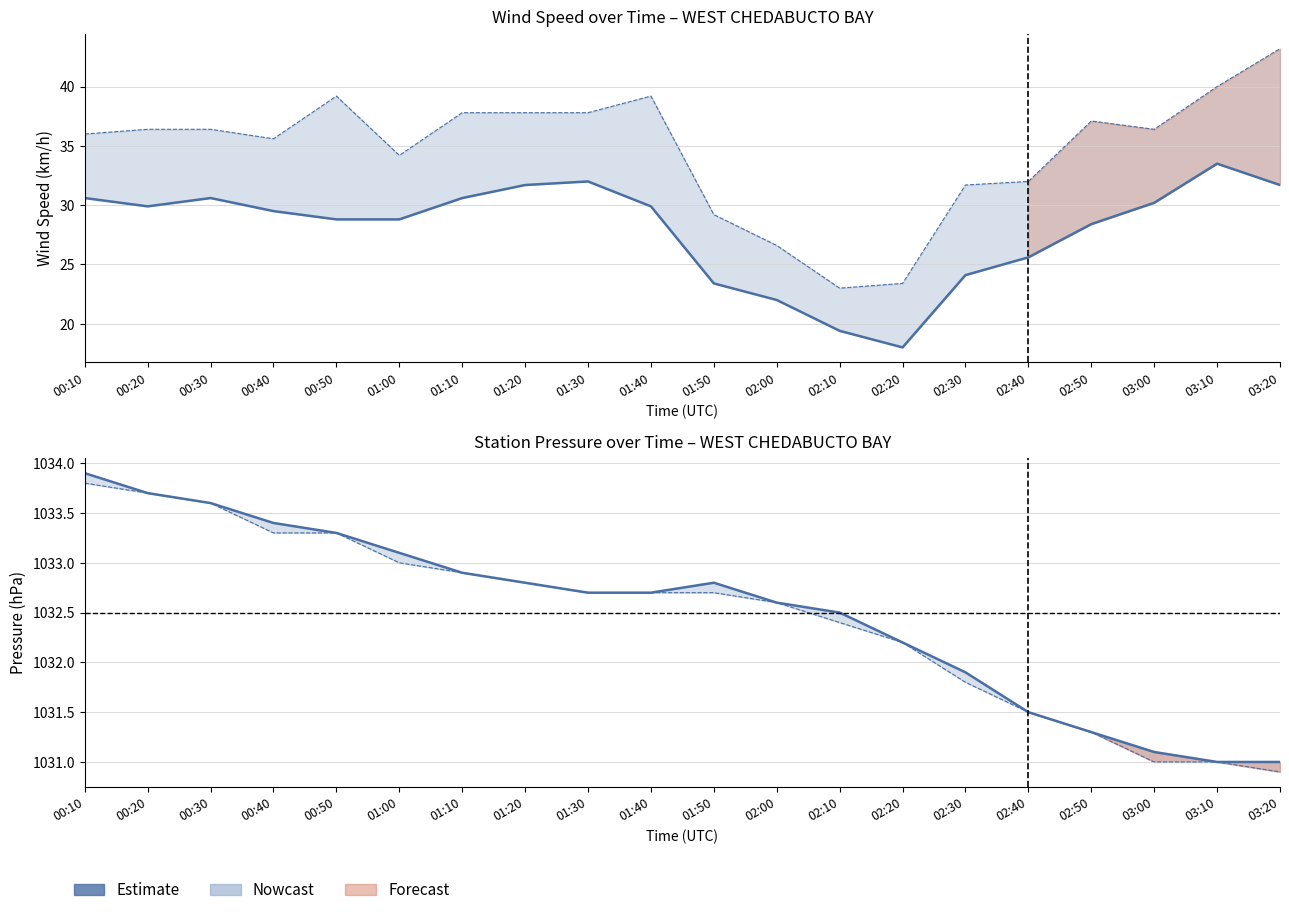

What is the smallest value displayed?

1031.0